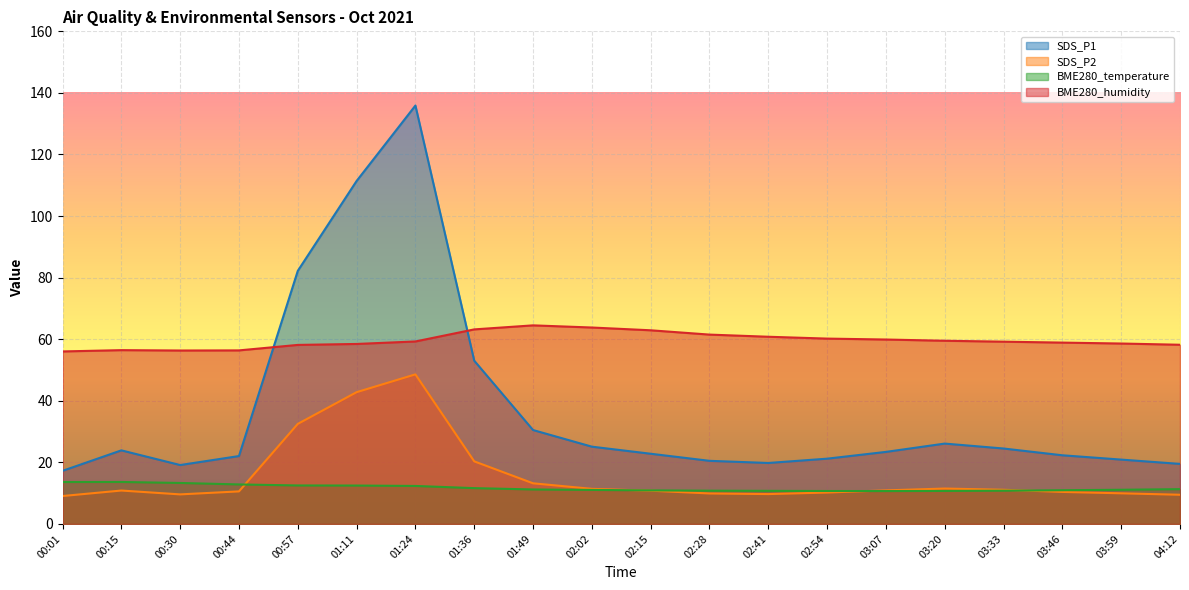

How many series are shown in this chart?

4